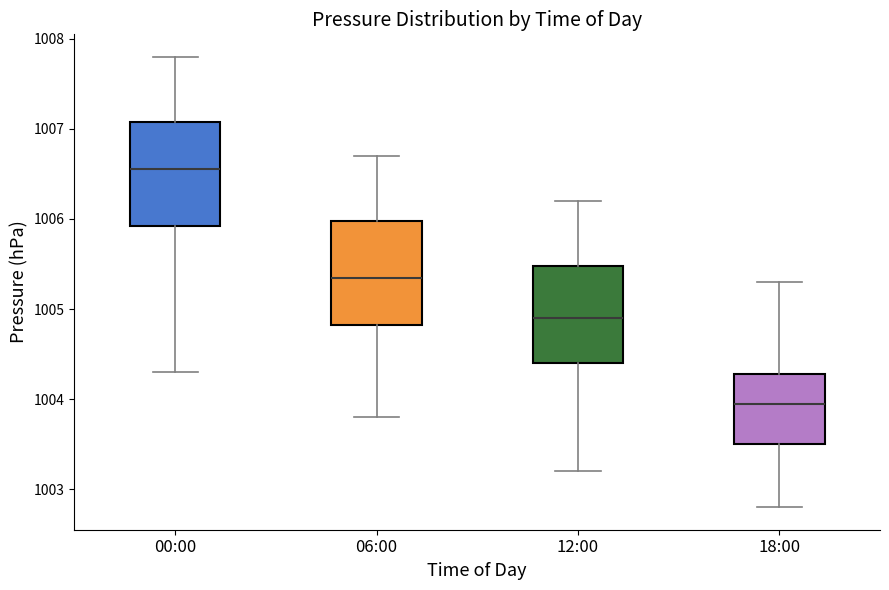

Reading left to right, transcribe this box plot: for each box, give where its median line is, the range the box spans, and where its two whiskers end, as read against the y-axis. The values are not printed on the chart, so give them approximately, as read against the axis.

00:00: median 1006.6, box 1005.9 to 1007.1, whiskers 1004.3 to 1007.8
06:00: median 1005.4, box 1004.8 to 1006.0, whiskers 1003.8 to 1006.7
12:00: median 1004.9, box 1004.4 to 1005.5, whiskers 1003.2 to 1006.2
18:00: median 1004.0, box 1003.5 to 1004.3, whiskers 1002.8 to 1005.3